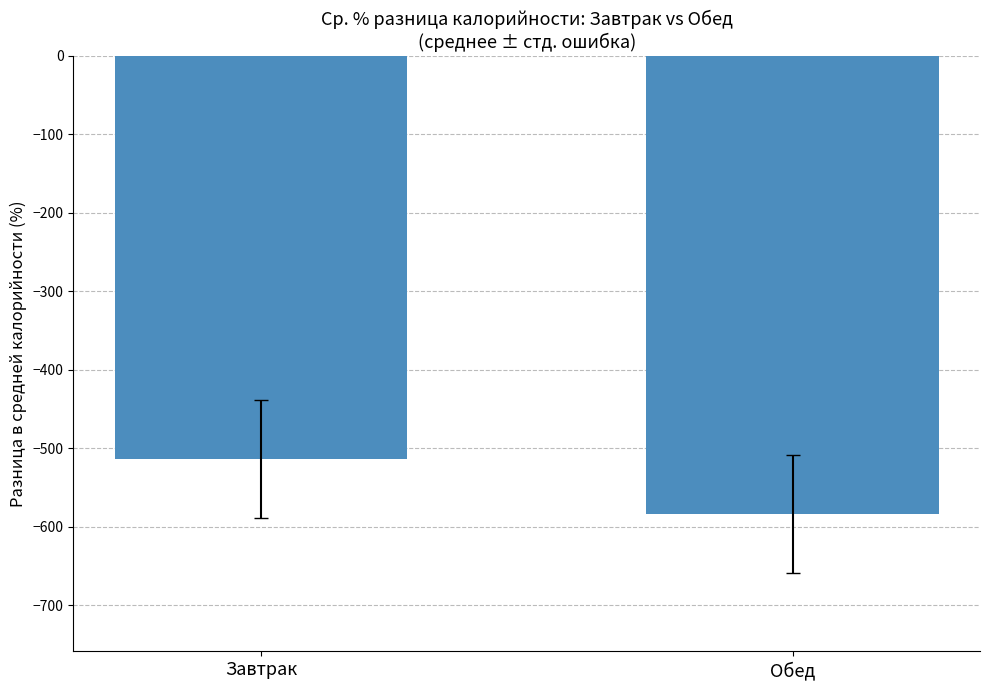

How many distinct data groups are displayed?

1